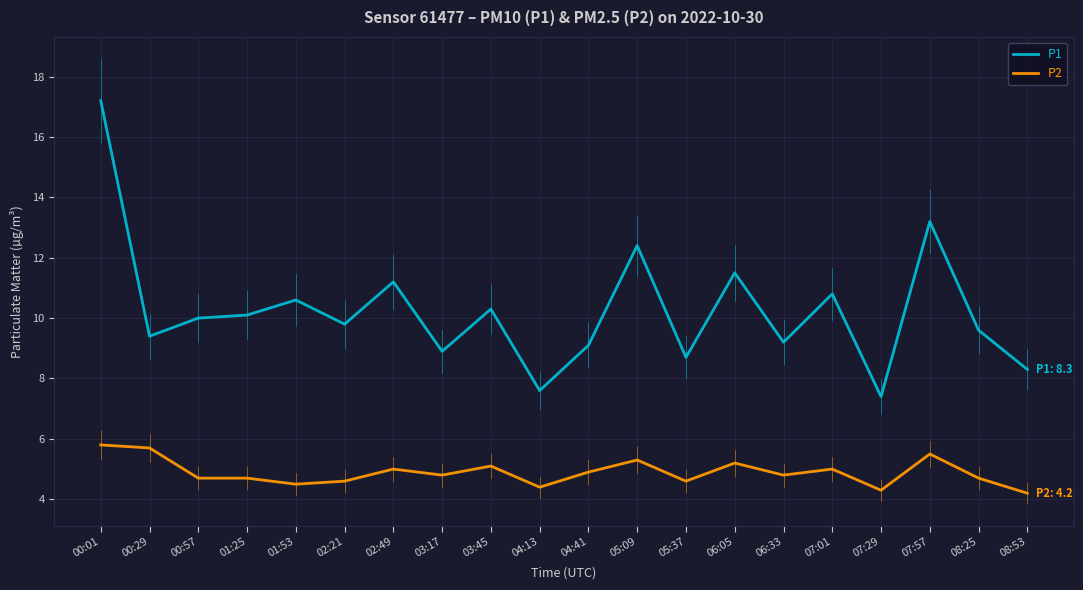

Between 00:57 and 06:05, which series saw the biggest shift?

P1